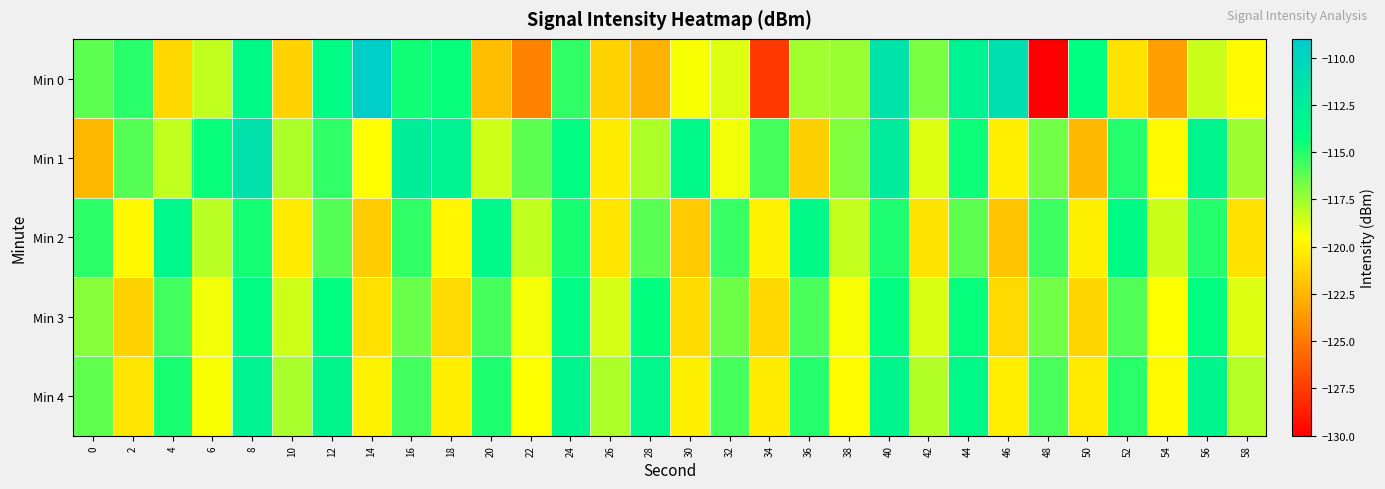

Which series has the largest total across all categories?

Min 1